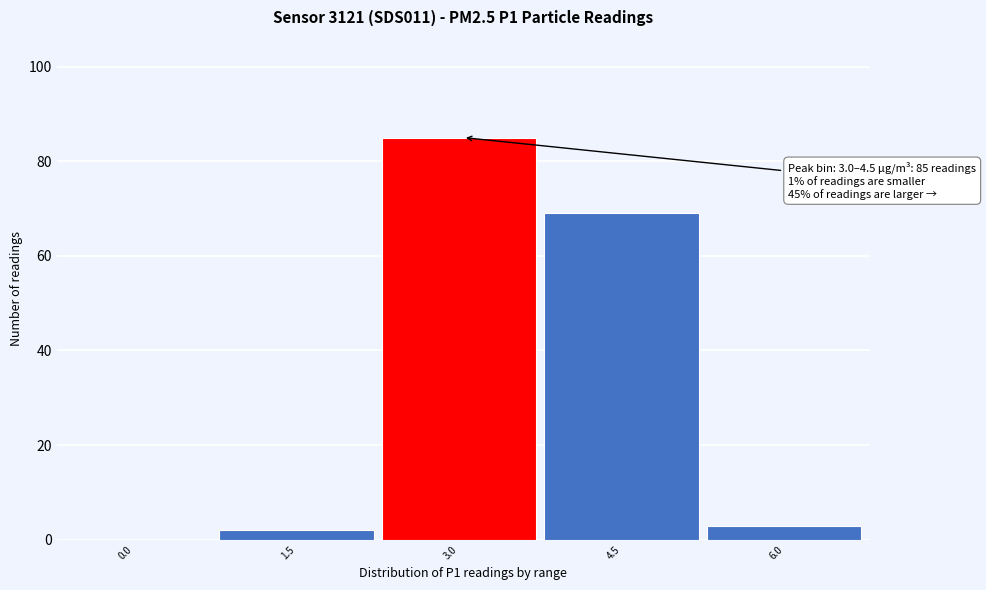

Reading right to left, what are all the values shown in this chart?

6.0=3	4.5=69	3.0=85	1.5=2	0.0=0